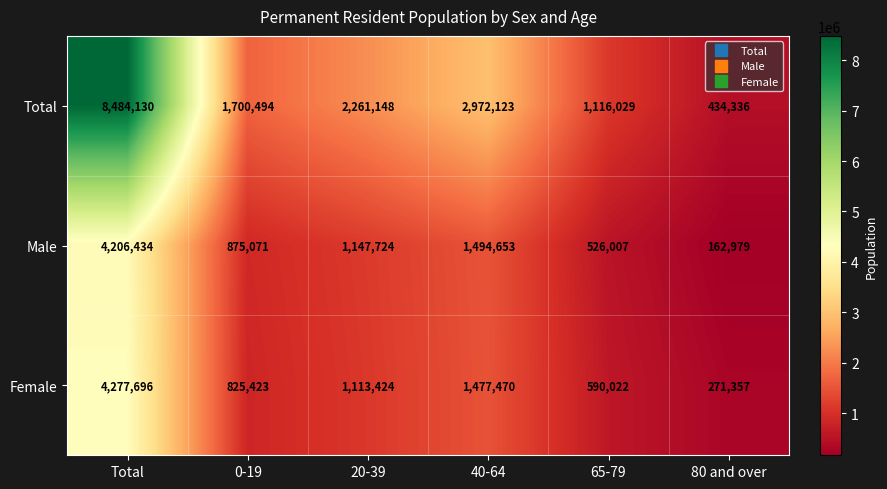

Which series has the widest spread of values?

Total